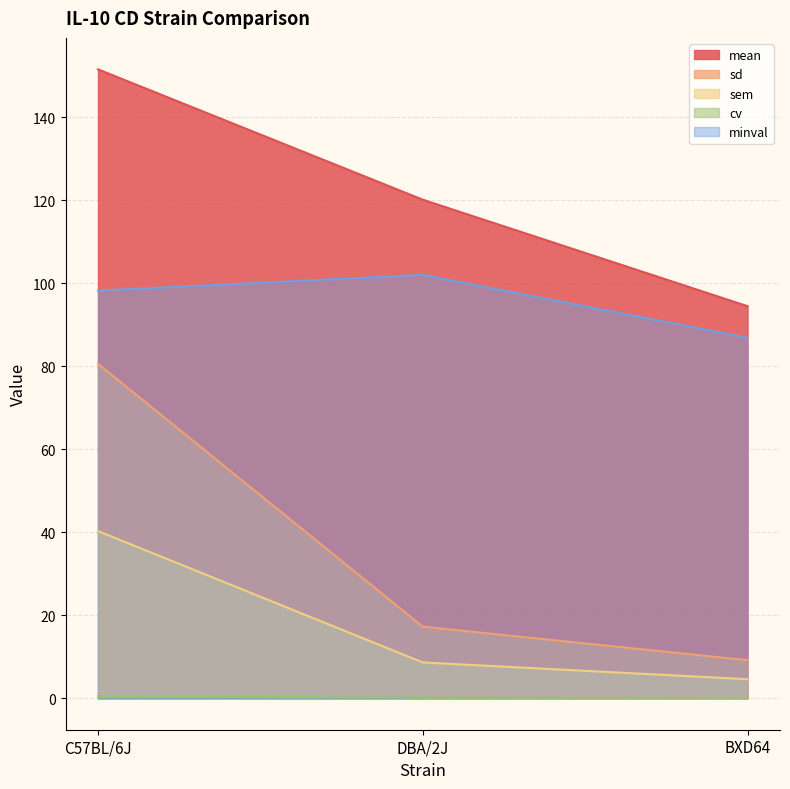

How many lines are shown in the chart?

5